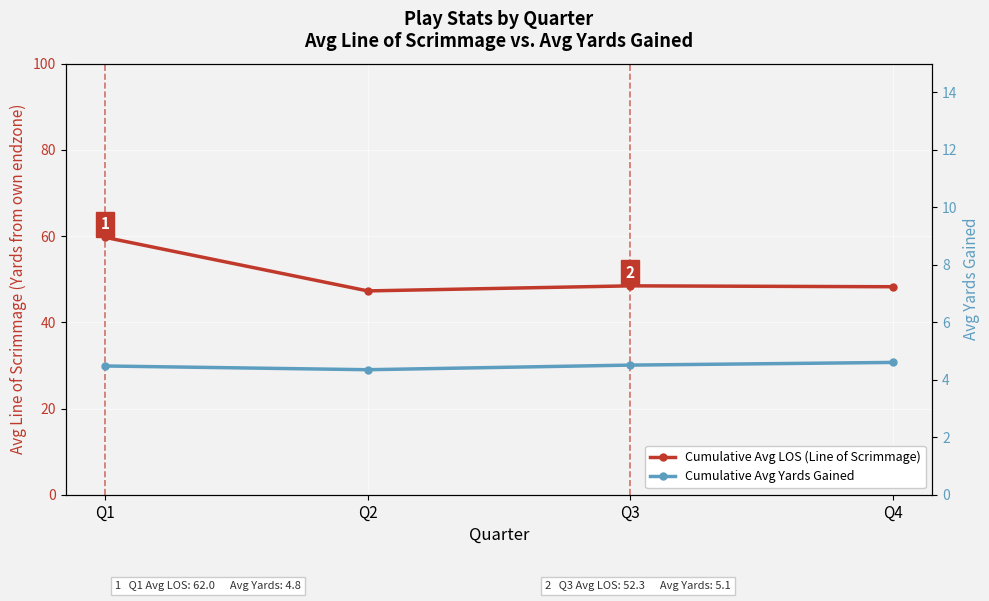

What is the difference between the second highest and second lowest values in the Cumulative Avg LOS (Line of Scrimmage) series?

0.2